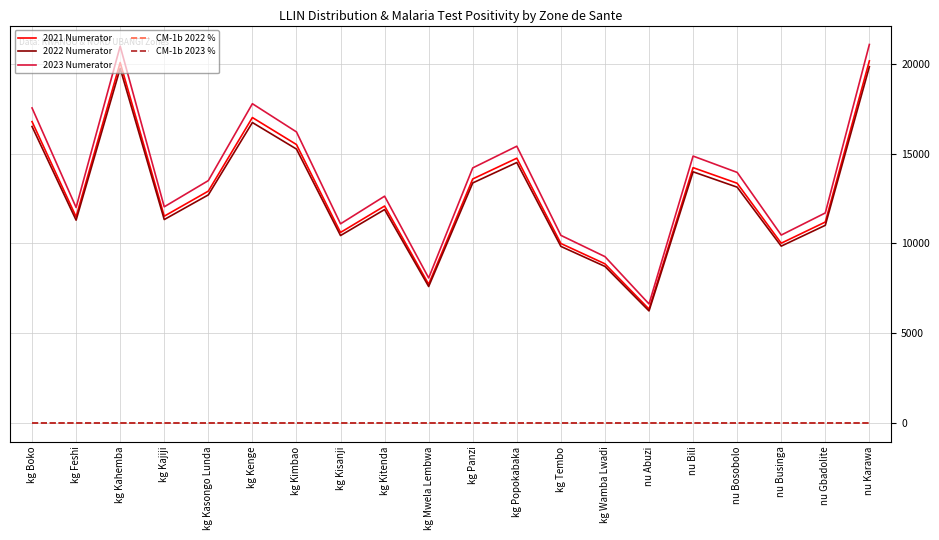

What is the maximum value shown in the chart?

21078.7